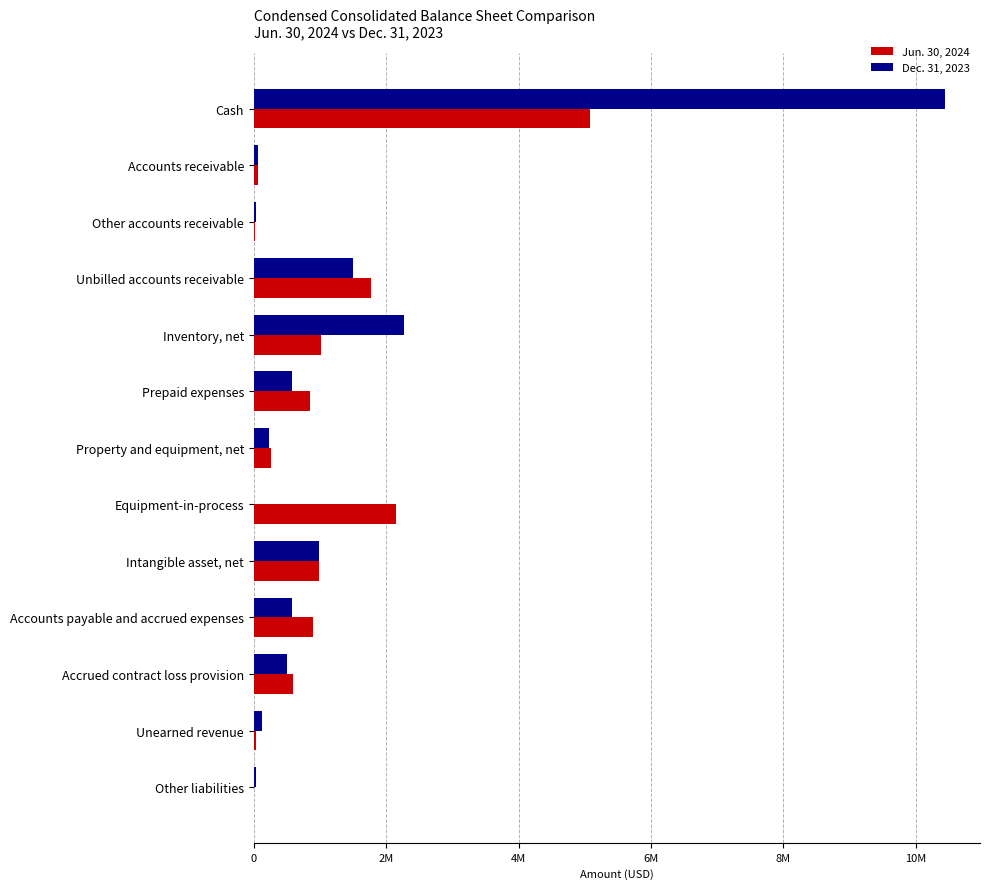

What are all the series names shown in the legend?

Jun. 30, 2024, Dec. 31, 2023